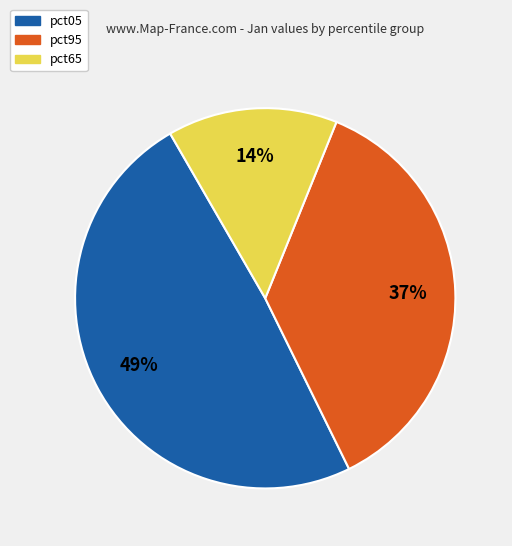

How many segments does this pie chart have?

3